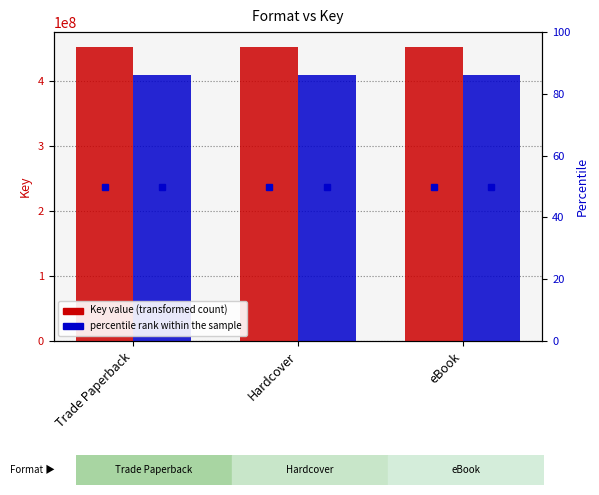

True or false: Key (Saving Kabul Corner) has a value of 408878842 at Hardcover.

True